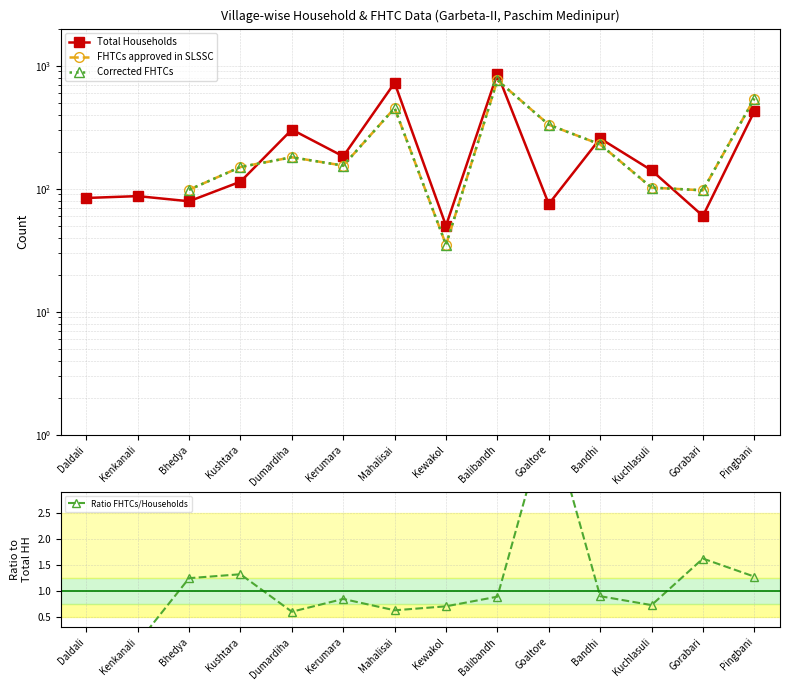

What is the sum of all Total Households values?

3442.0